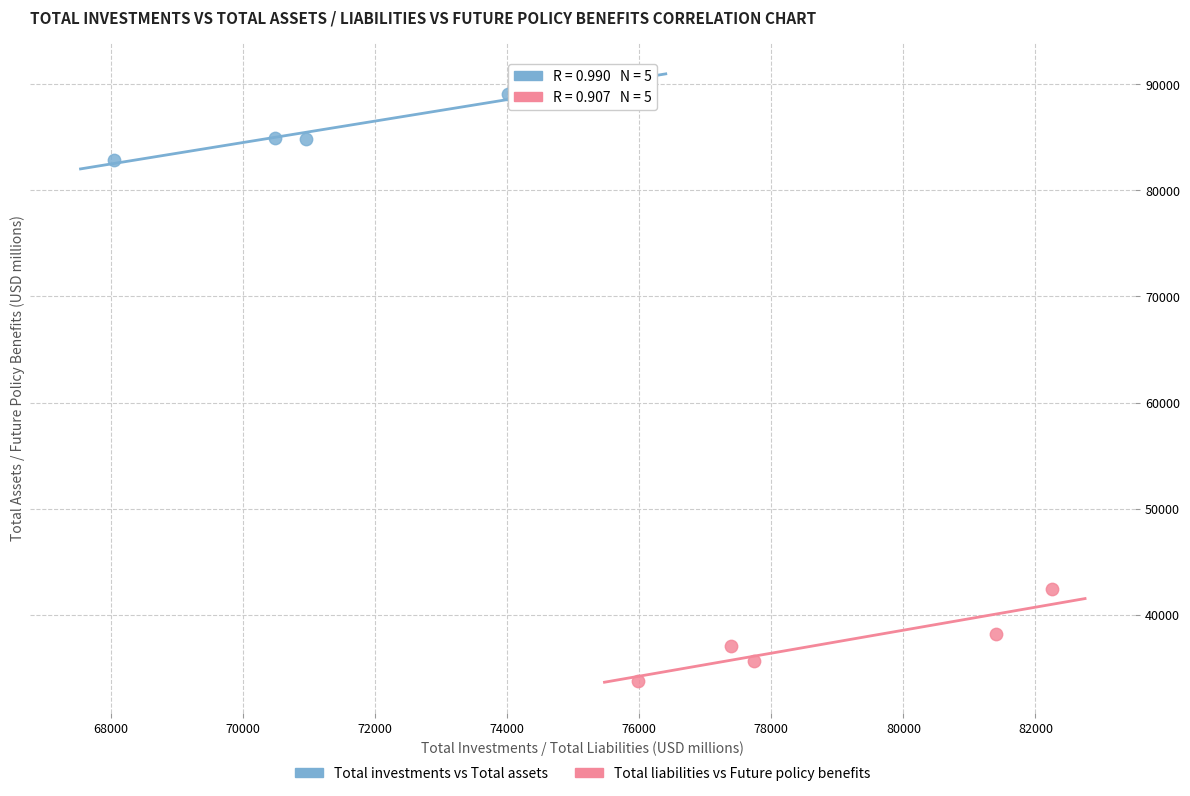

Which series reaches the minimum Y coordinate?

Total liabilities vs Future policy benefits